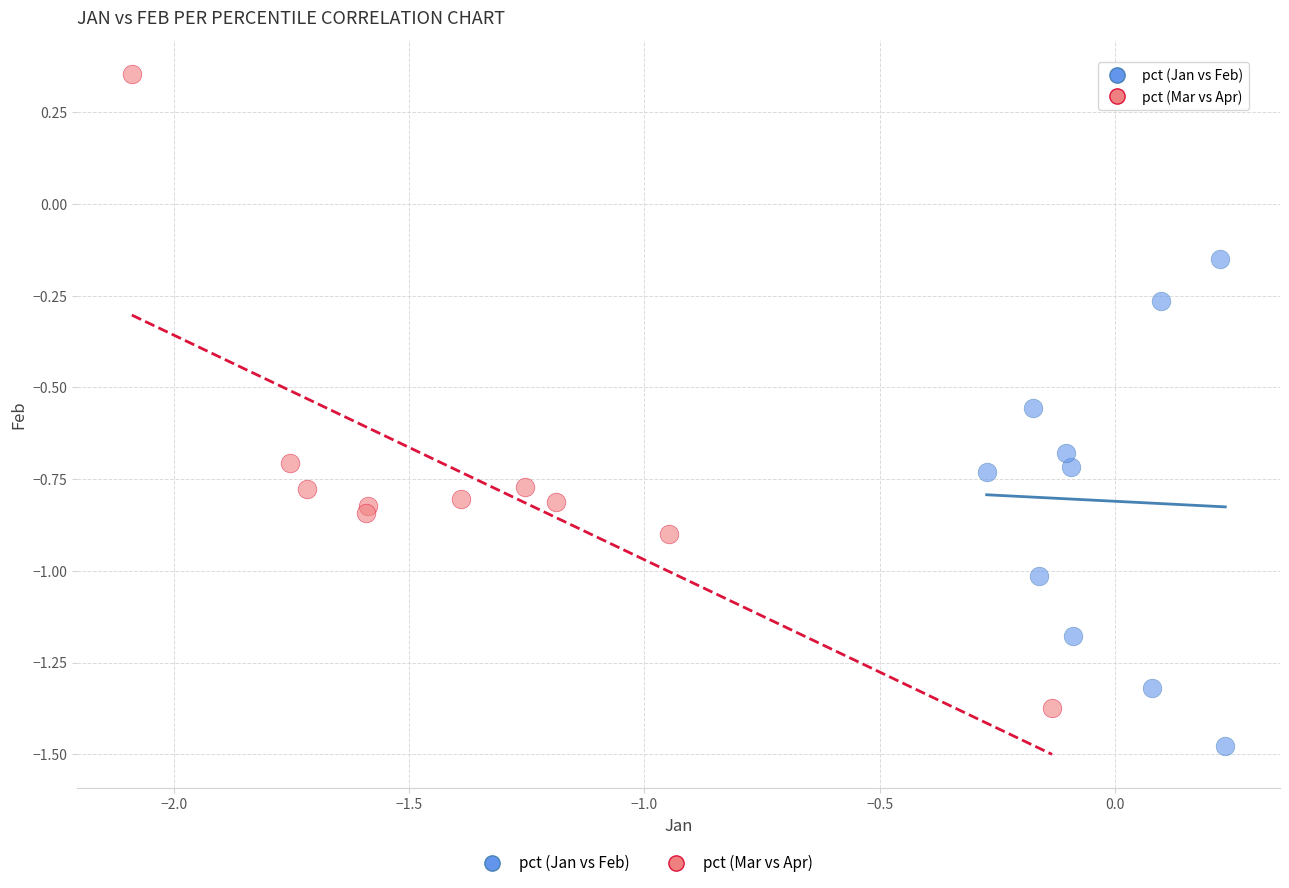

Which series contains the highest Y value?

pct (Mar vs Apr)